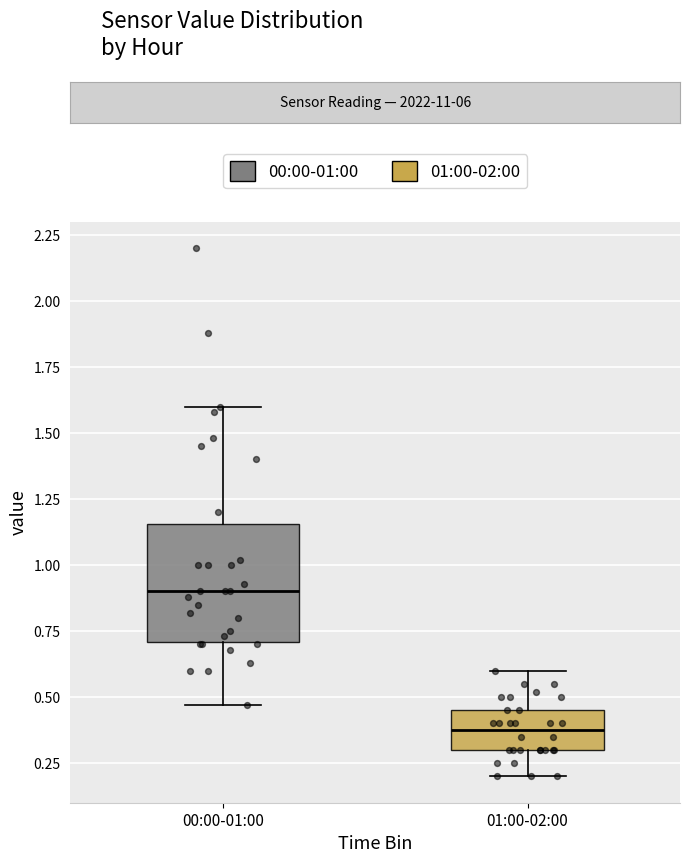

Reading left to right, transcribe this box plot: for each box, give where its median line is, the range the box spans, and where its two whiskers end, as read against the y-axis. The values are not printed on the chart, so give them approximately, as read against the axis.

00:00-01:00: median 0.90, box 0.70 to 1.15, whiskers 0.45 to 1.60
01:00-02:00: median 0.40, box 0.30 to 0.45, whiskers 0.20 to 0.60